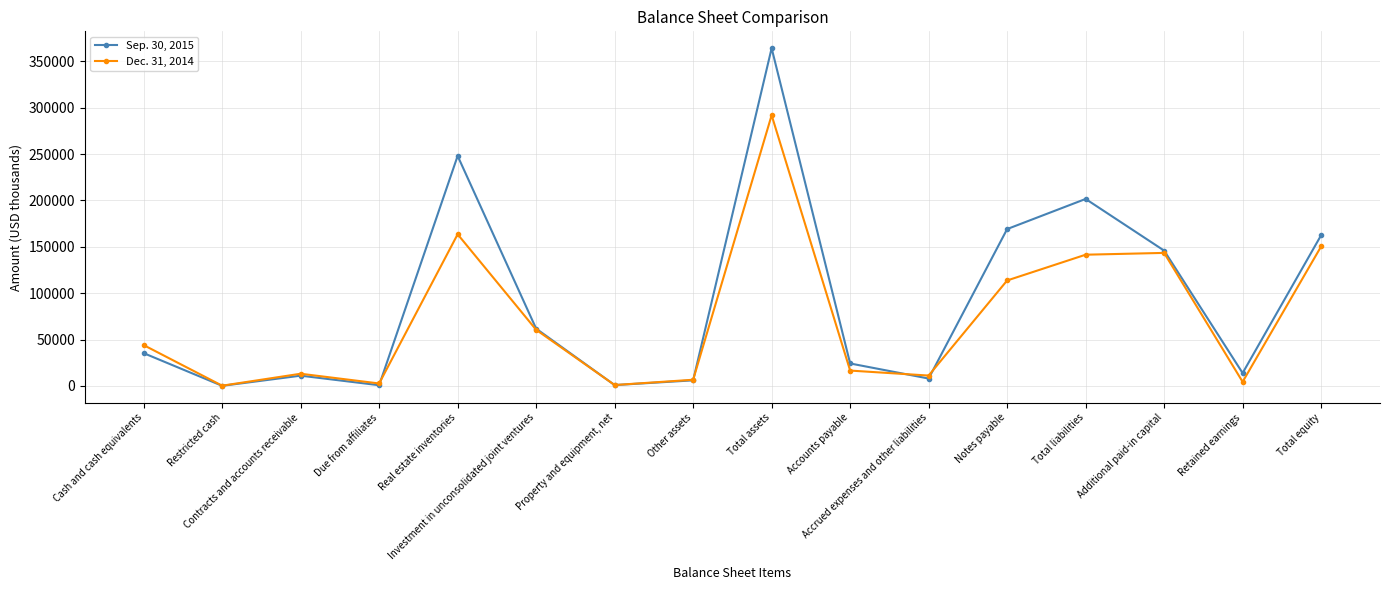

Which series has the widest spread of values?

Sep. 30, 2015